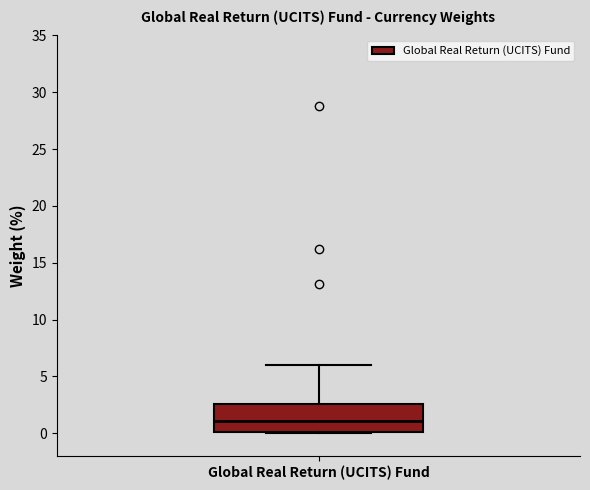

Where does the upper whisker of the box for Global Real Return (UCITS) Fund end on the y-axis? The values are not printed on the chart, so give them approximately, as read against the axis.

6.0